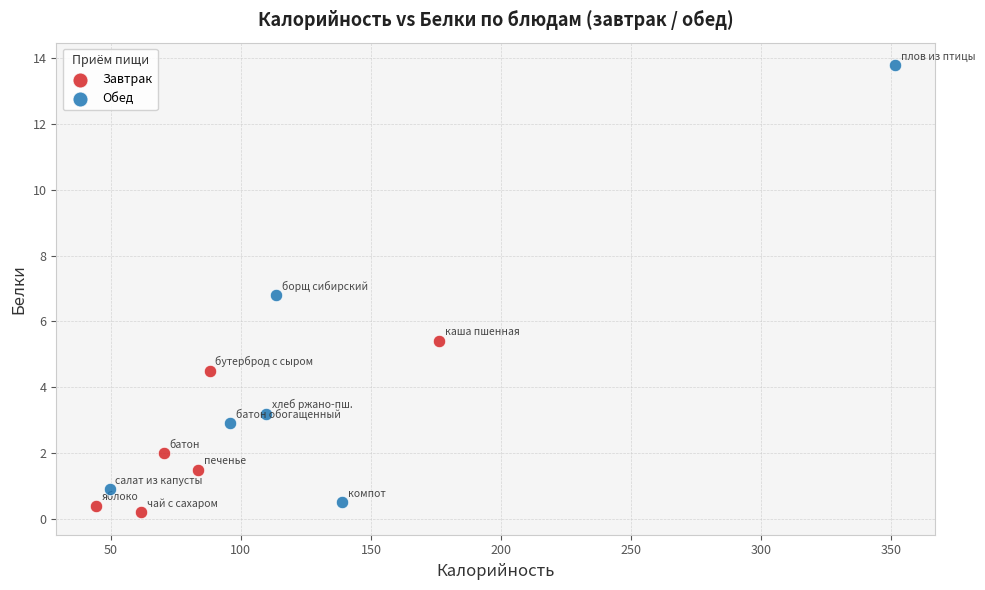

Which series reaches the maximum Y coordinate?

Обед